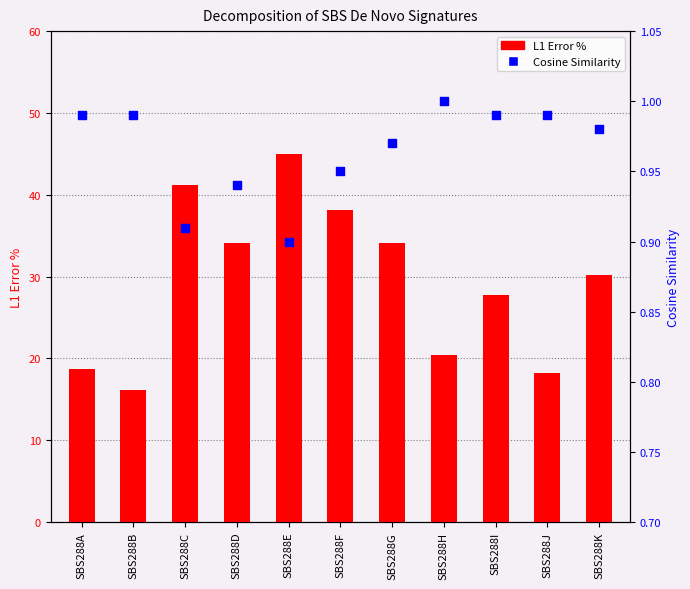

Which series has the largest total across all categories?

L1 Error %